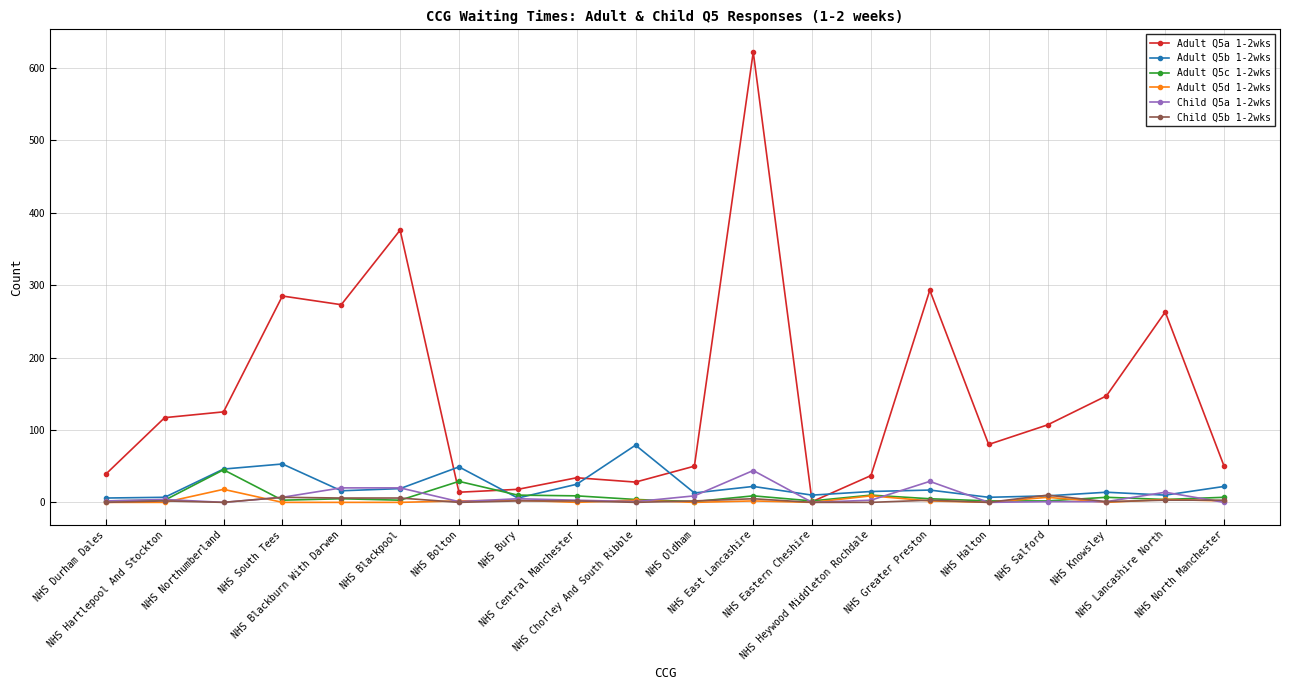

True or false: Adult Q5a 1-2wks has more than 2 interior local peaks.

True